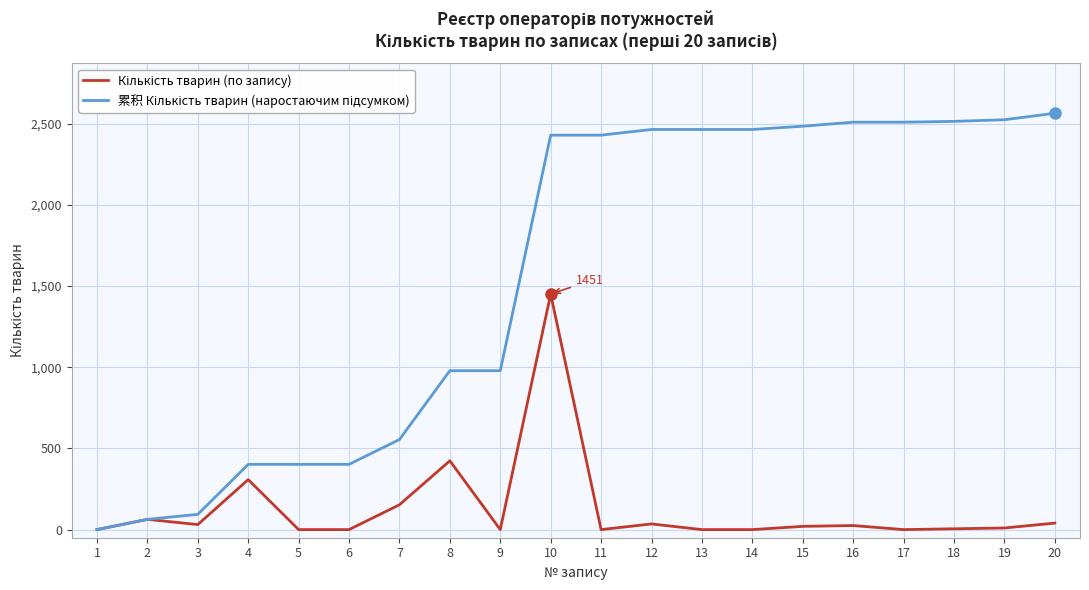

At which category is the sum across all series the highest?

10